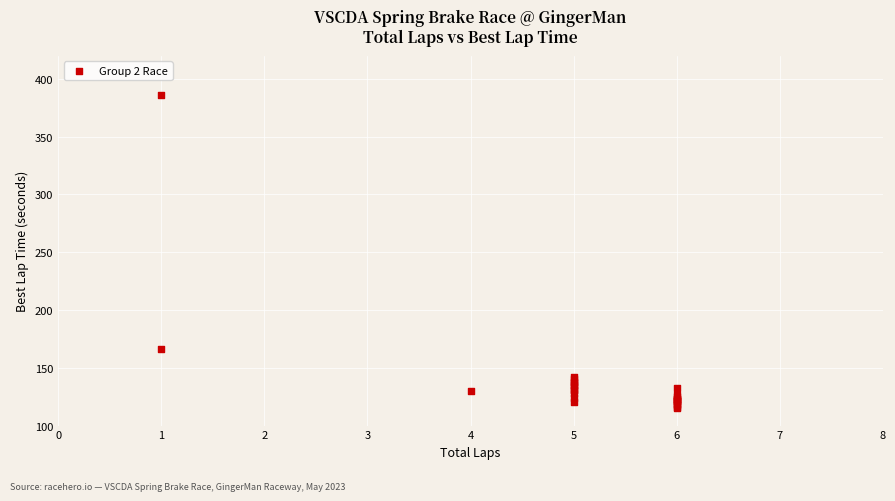

What Y value in the scatter plot is closest to 250?

166.1